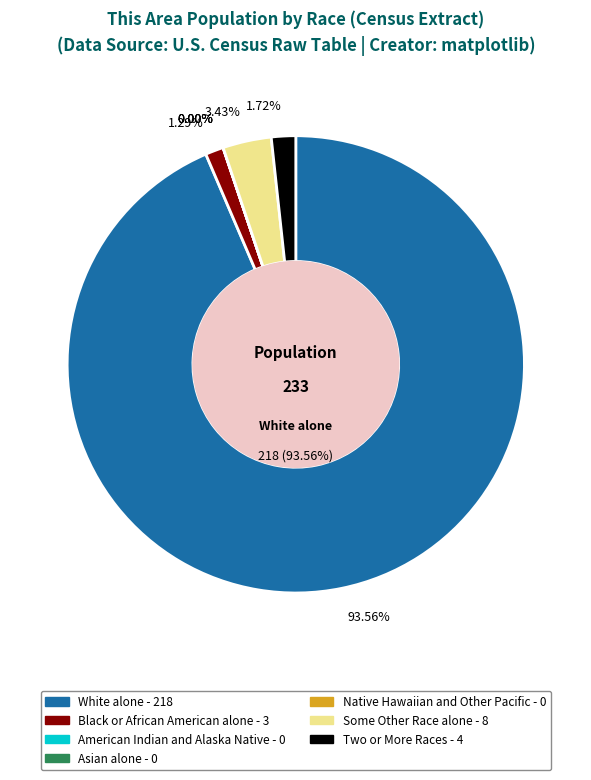

Is there a majority slice in this chart?

Yes